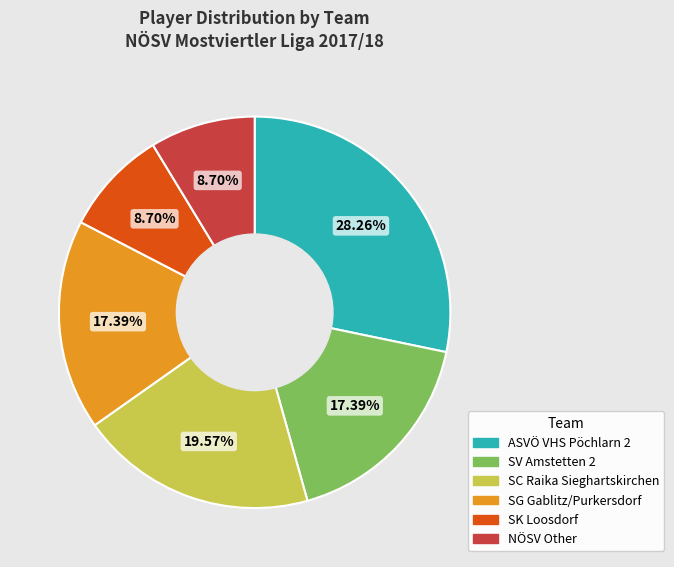

What is the ratio of the value at SV Amstetten 2 to the value at NÖSV Other?

2.0